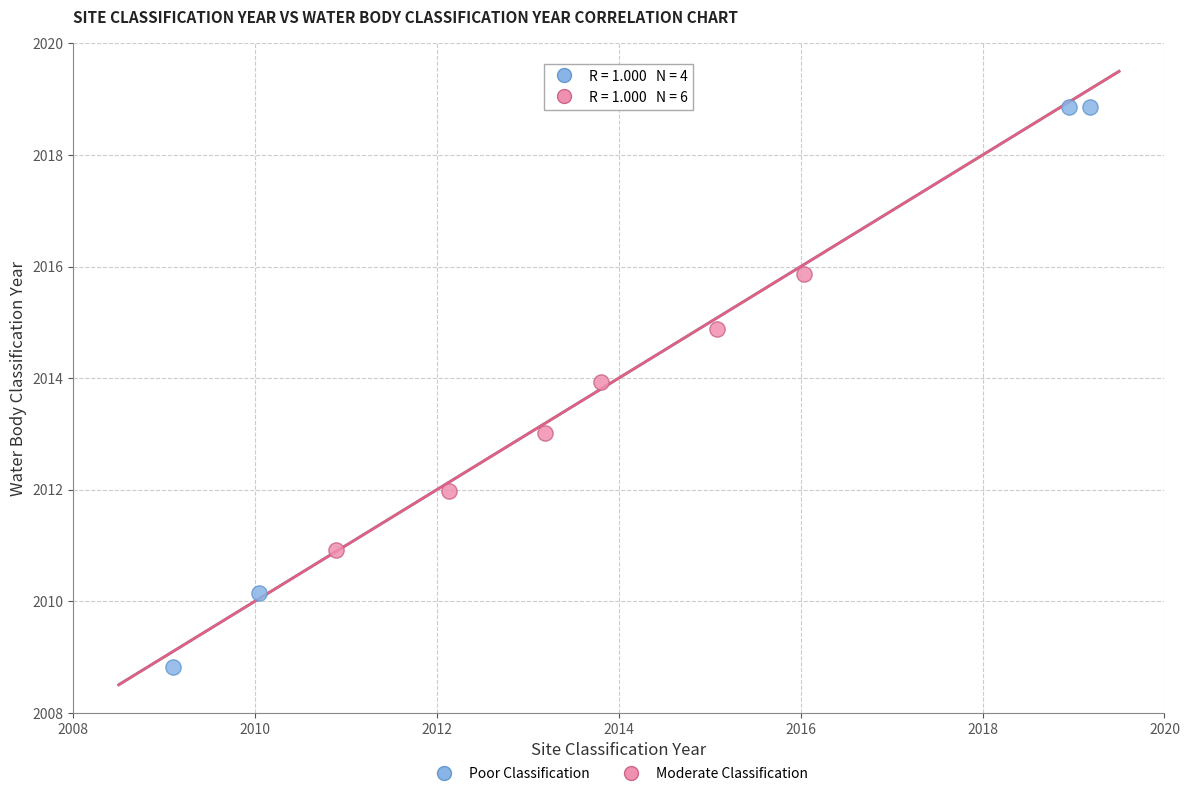

Which series contains the lowest Y value?

Poor Classification